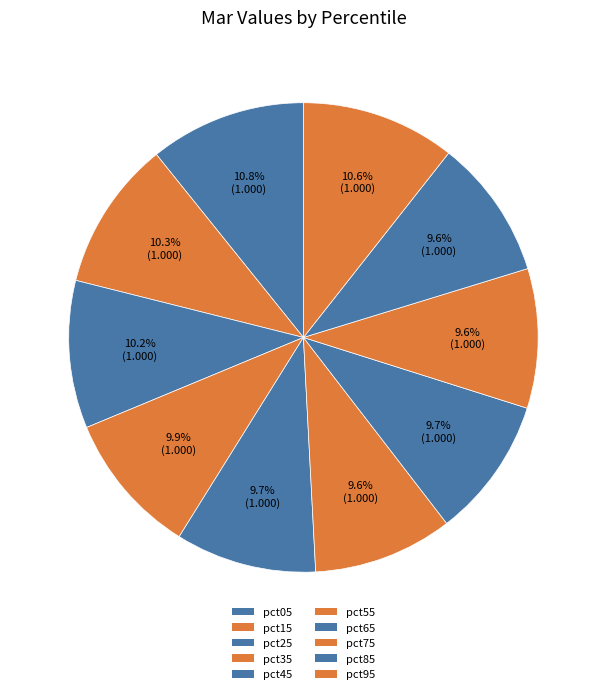

The pct25 slice represents 24% of the pie. True or false?

False